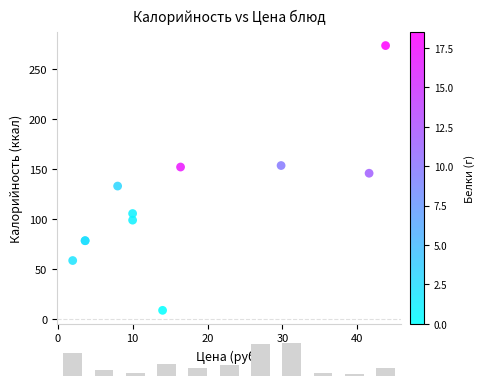

What Y value in the scatter plot is closest to 141?

145.8